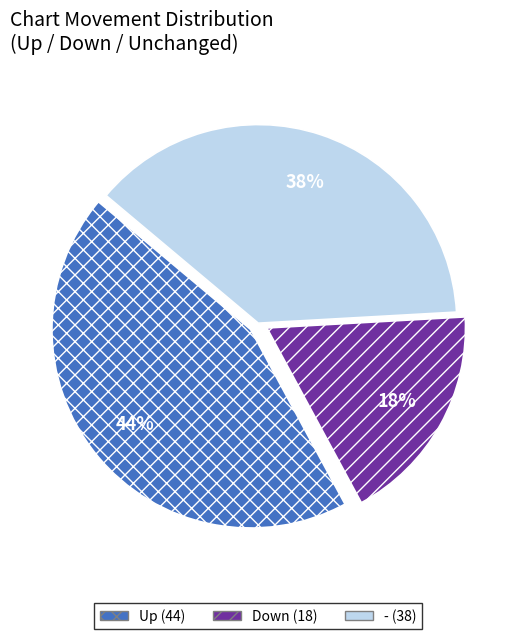

To the nearest percent, what is the average slice percentage?

33%